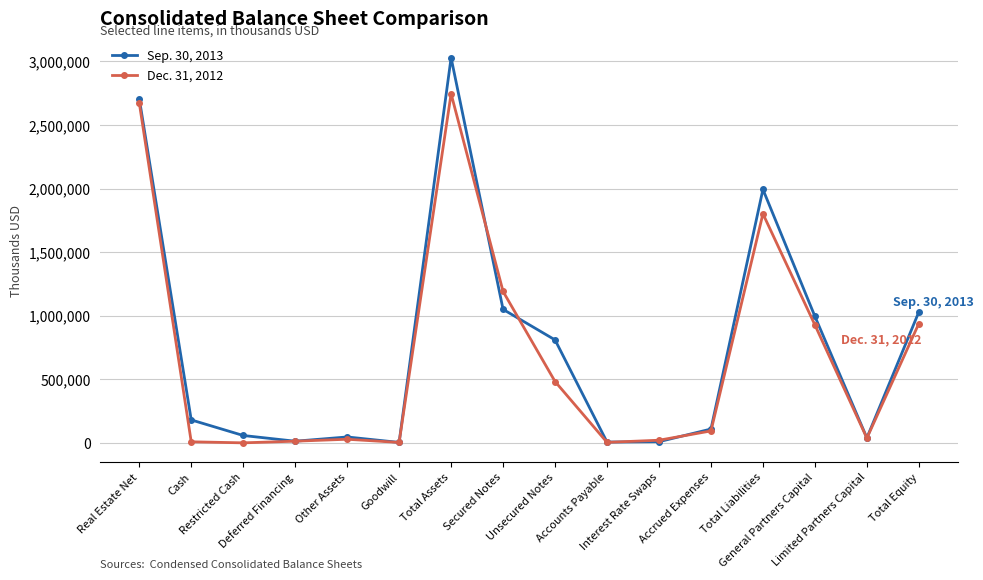

Rank the series by their maximum value, from lowest to highest.

Dec. 31, 2012, Sep. 30, 2013